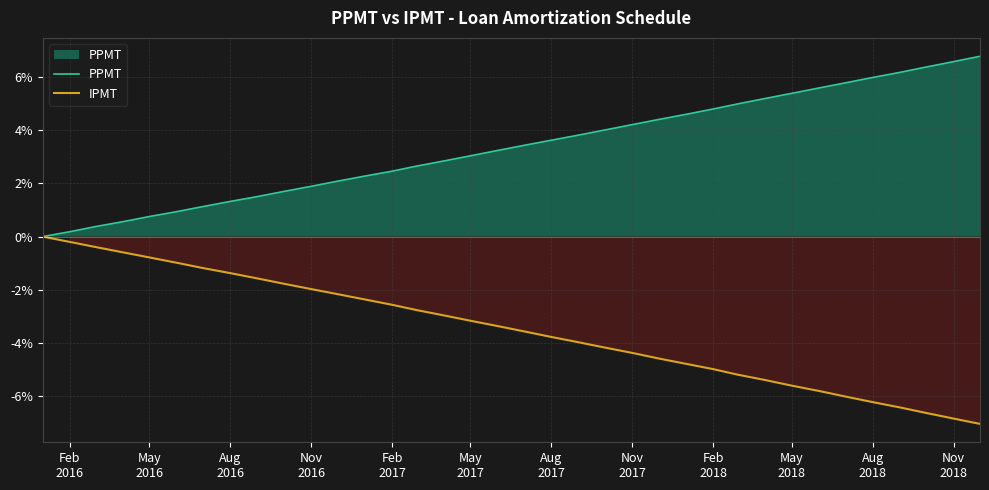

How many lines are shown in the chart?

2